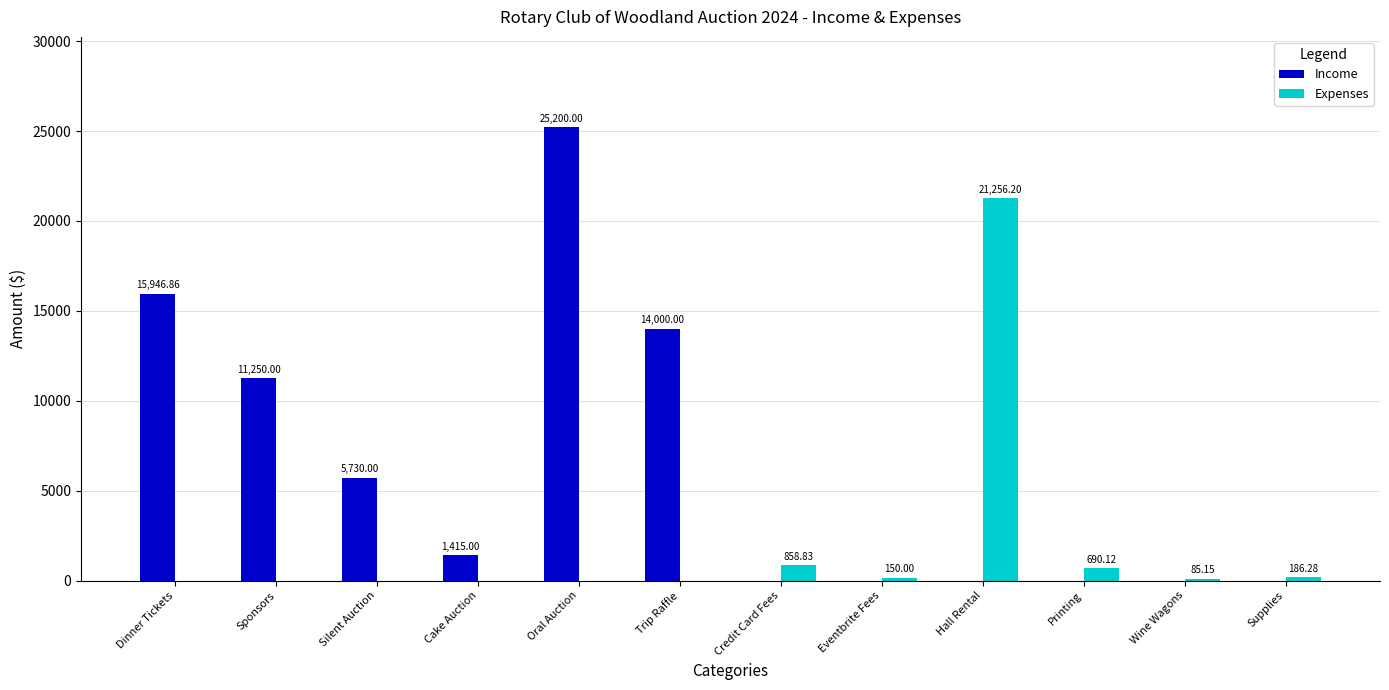

How many data points in Expenses are above 85?

6